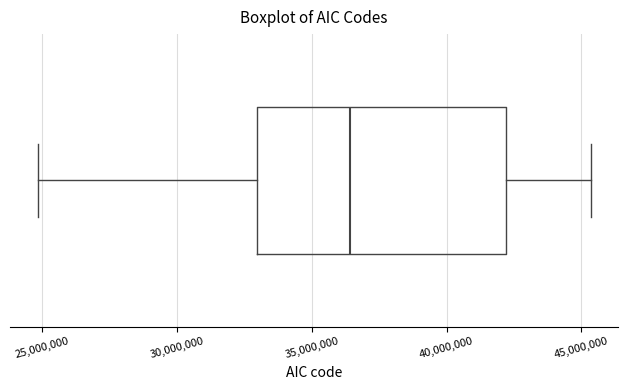

Read this box plot against the x-axis: the position of the median line, the range covered by the box, and the ends of both whiskers. The values are not printed on the chart, so give them approximately, as read against the axis.

median 36500000, box 33000000 to 42000000, whiskers 25000000 to 45500000